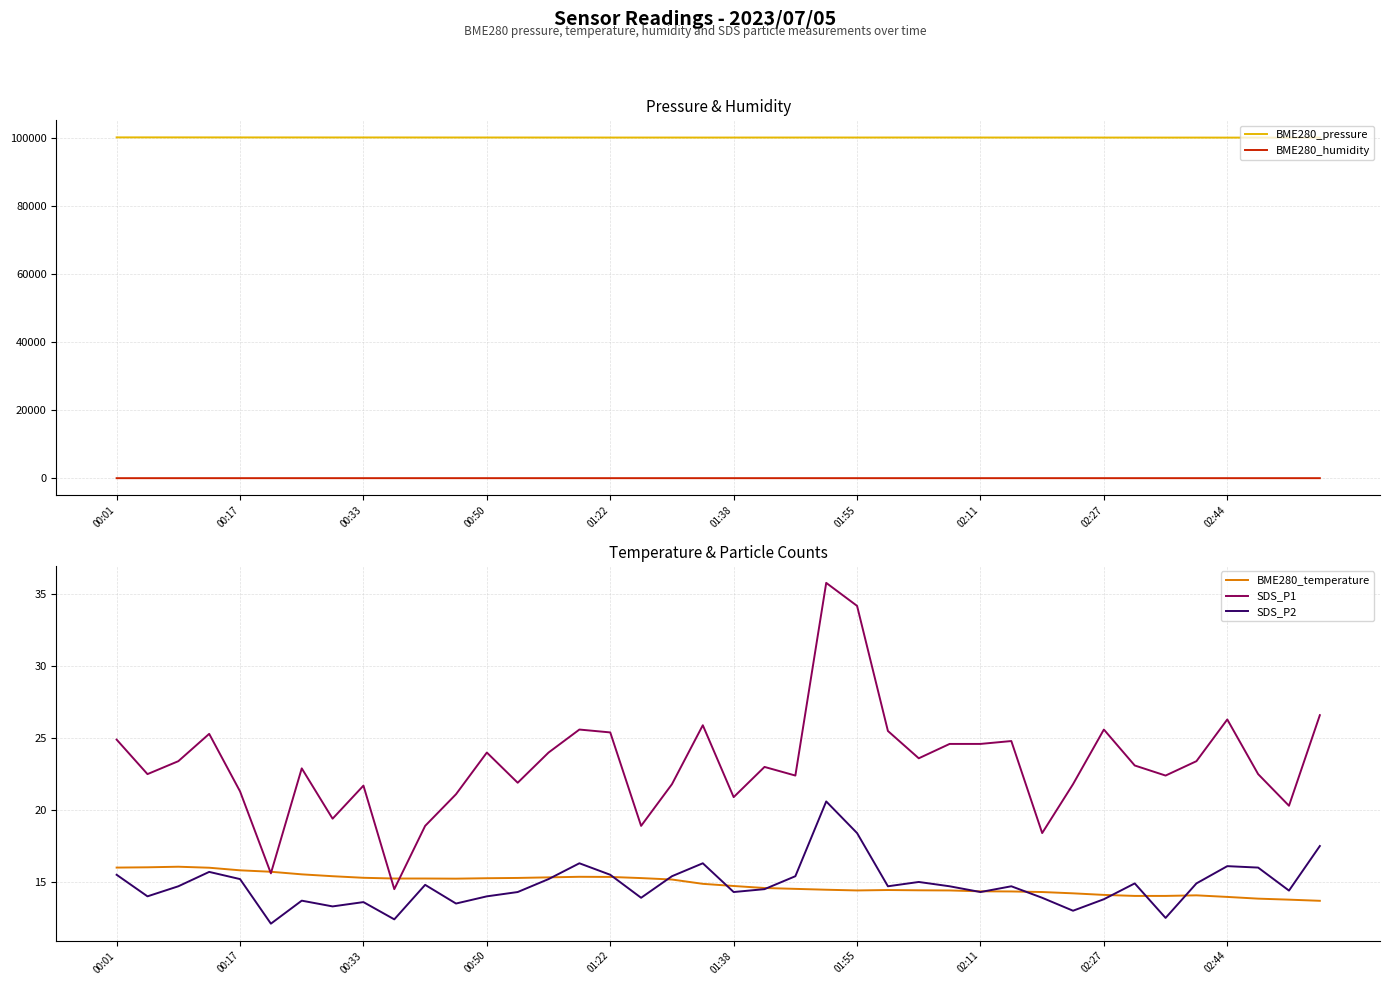

What is the lowest value of the BME280_pressure series?

100053.9